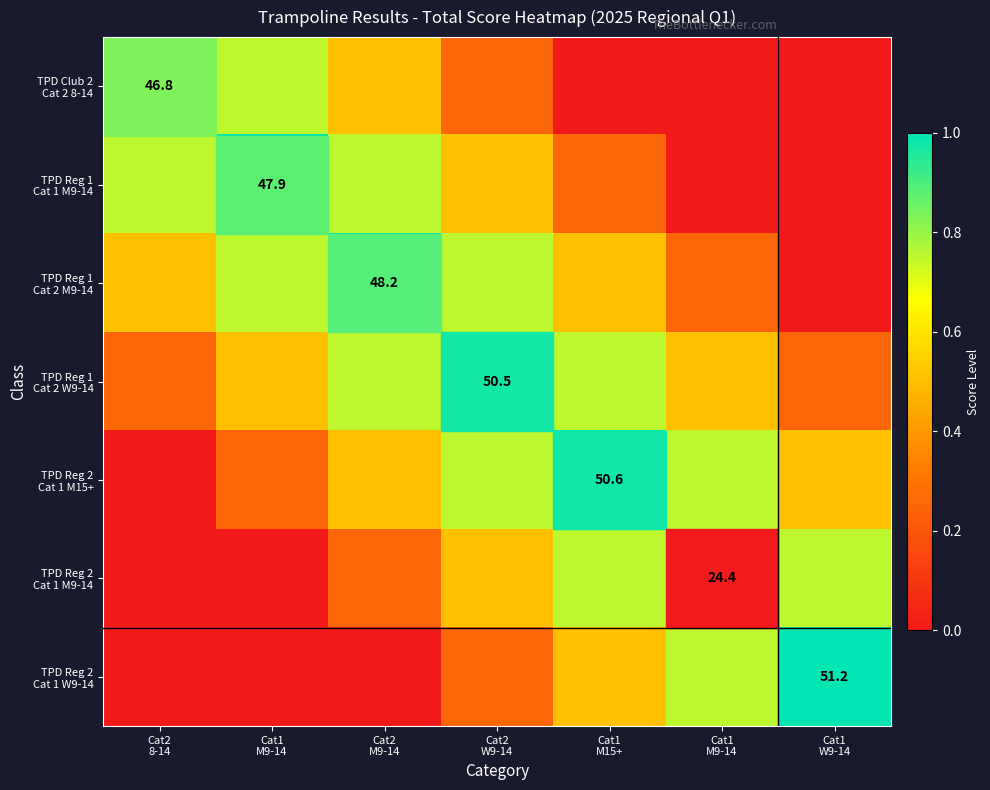

Which has a higher value, Cat1
M15+ or Cat1
M9-14?

Cat1
M15+